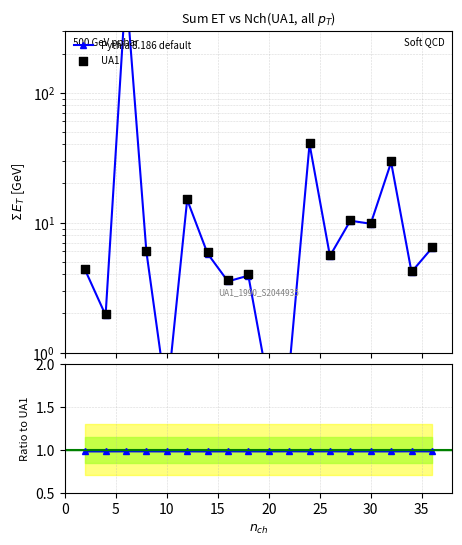

Which series has the largest total across all categories?

UA1